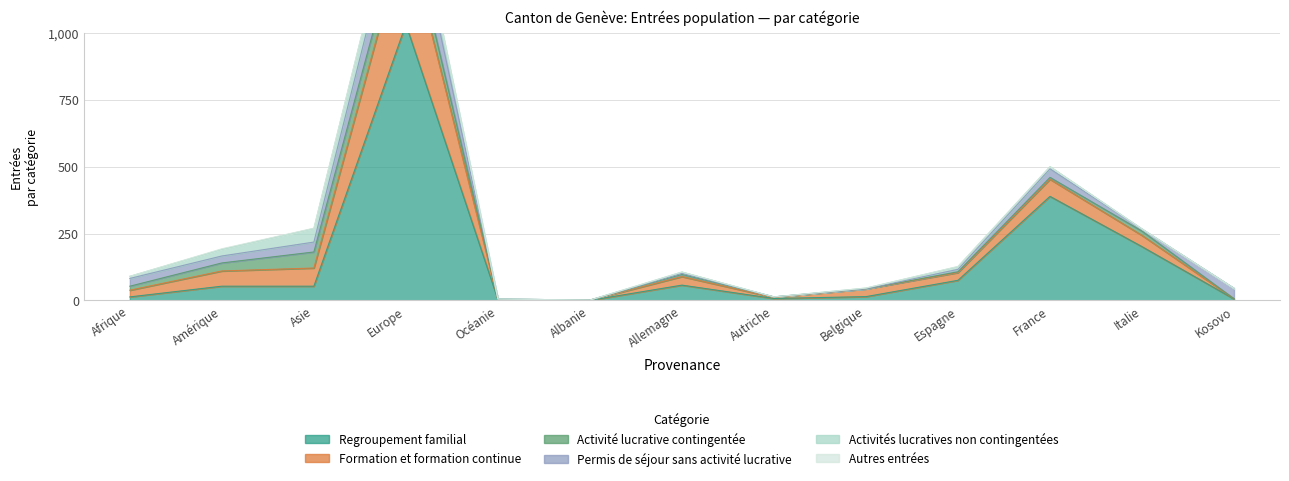

At which label is Permis de séjour sans activité lucrative closest to 66?

Kosovo